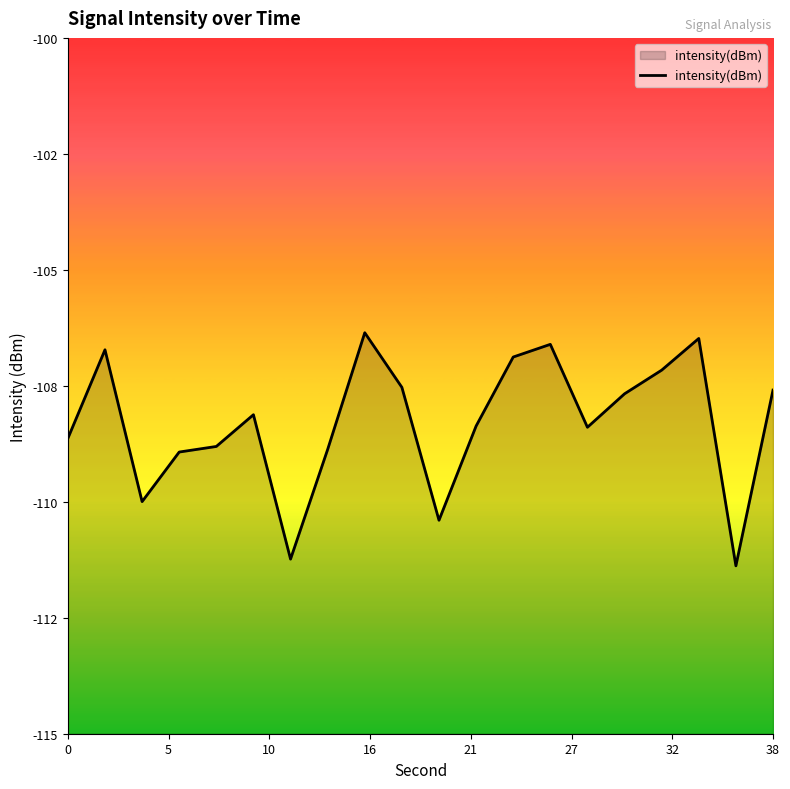

Is it true that the value at 12 is -30.1?

False